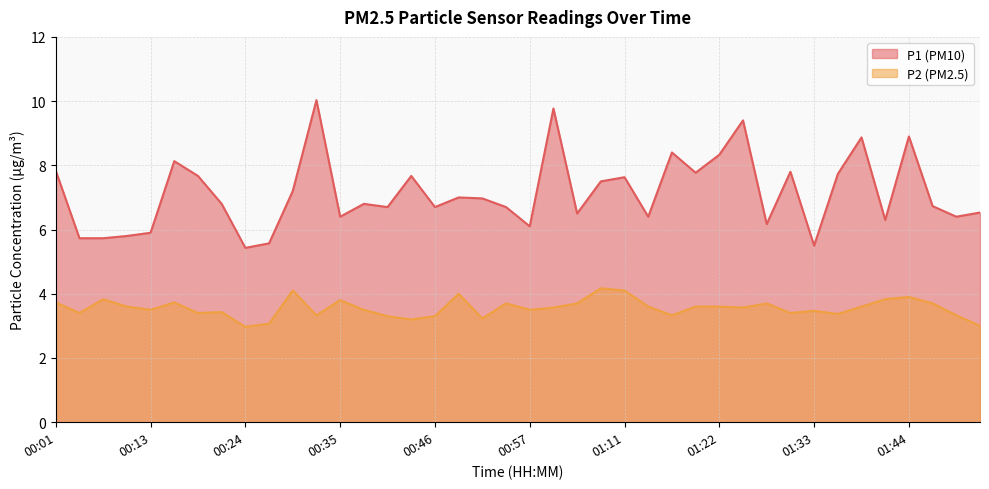

Count the number of categories in the chart.

40